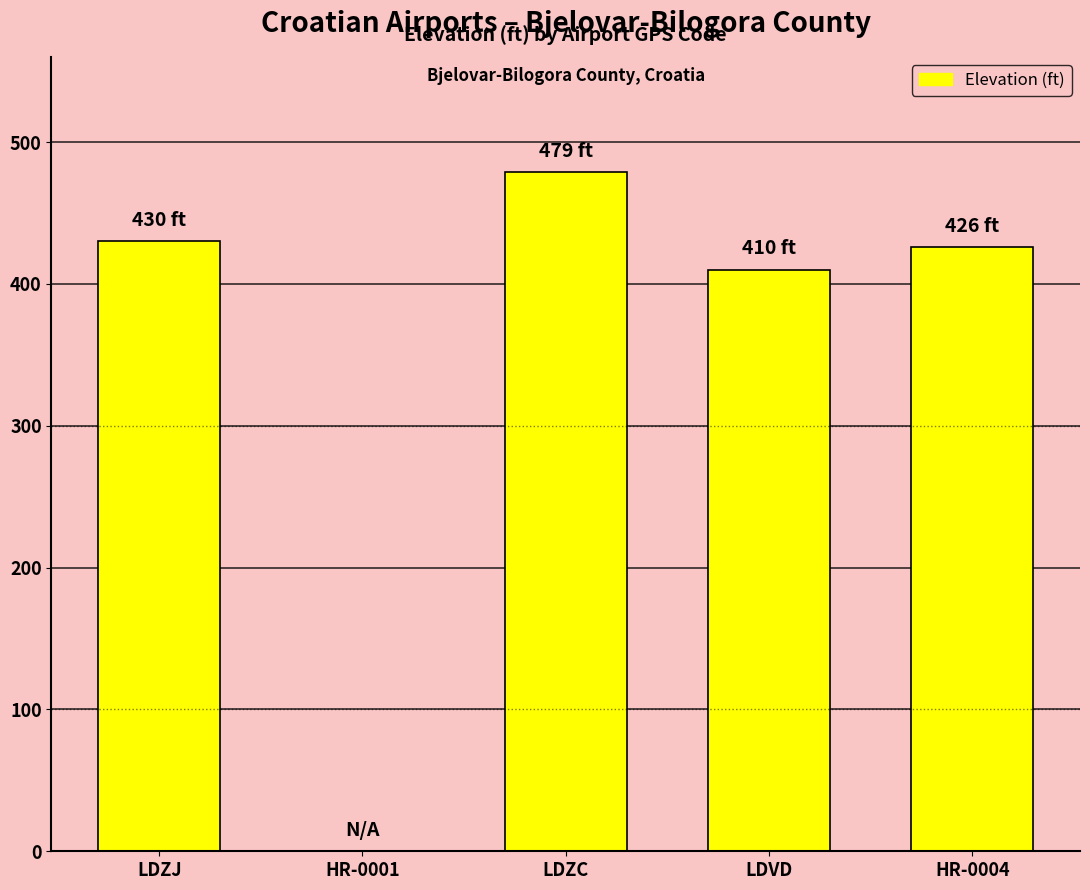

Which has a higher value, HR-0001 or LDVD?

LDVD